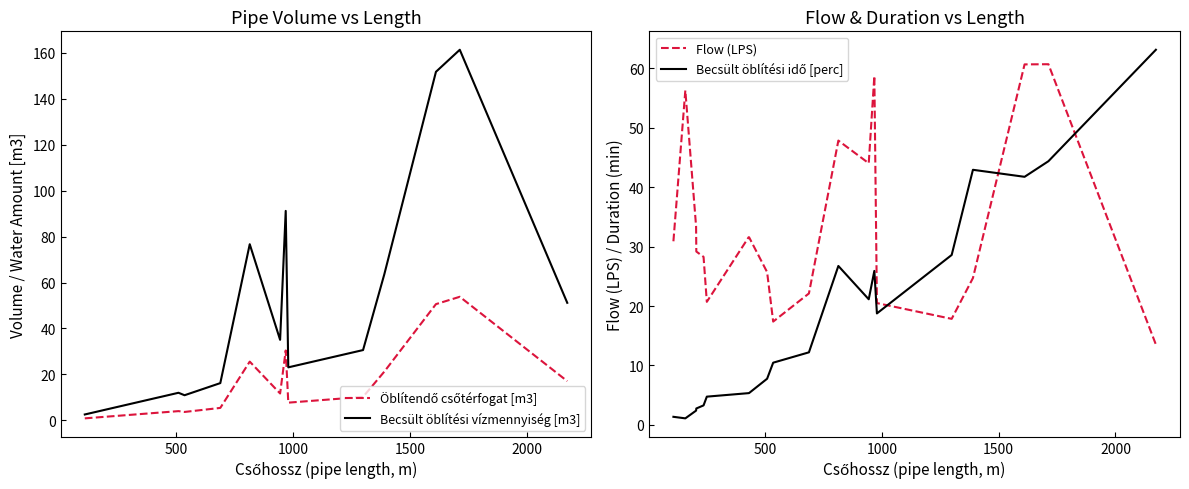

Is this an area chart (filled region under the line)?

No